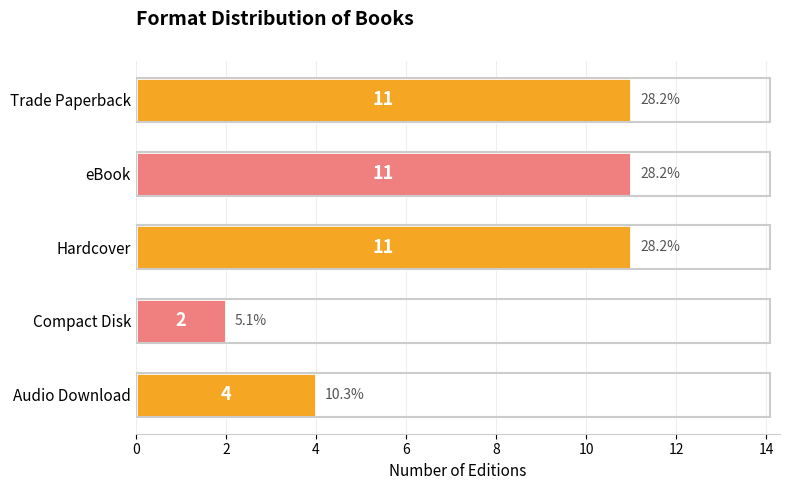

What is the average value?

8